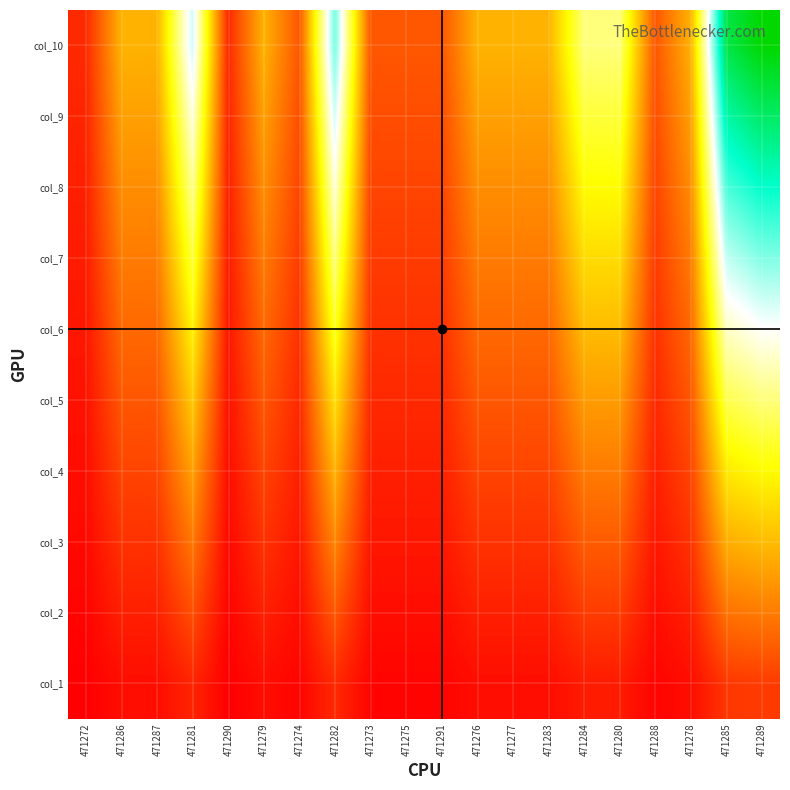

Reading left to right, list all the values displayed in this chart.

col_1: 471272=1	471286=4	471287=4	471281=9	471290=1	471279=4	471274=2	471282=10	471273=2	471275=2	471291=2	471276=4	471277=4	471283=4	471284=7	471280=7	471288=2	471278=4	471285=13	471289=14
col_2: 471272=2	471286=8	471287=8	471281=18	471290=2	471279=8	471274=4	471282=20	471273=4	471275=4	471291=4	471276=8	471277=8	471283=8	471284=14	471280=14	471288=4	471278=8	471285=26	471289=28
col_3: 471272=3	471286=12	471287=12	471281=27	471290=3	471279=12	471274=6	471282=30	471273=6	471275=6	471291=6	471276=12	471277=12	471283=12	471284=21	471280=21	471288=6	471278=12	471285=39	471289=42
col_4: 471272=4	471286=16	471287=16	471281=36	471290=4	471279=16	471274=8	471282=40	471273=8	471275=8	471291=8	471276=16	471277=16	471283=16	471284=28	471280=28	471288=8	471278=16	471285=52	471289=56
col_5: 471272=5	471286=20	471287=20	471281=45	471290=5	471279=20	471274=10	471282=50	471273=10	471275=10	471291=10	471276=20	471277=20	471283=20	471284=35	471280=35	471288=10	471278=20	471285=65	471289=70
col_6: 471272=6	471286=24	471287=24	471281=54	471290=6	471279=24	471274=12	471282=60	471273=12	471275=12	471291=12	471276=24	471277=24	471283=24	471284=42	471280=42	471288=12	471278=24	471285=78	471289=84
col_7: 471272=7	471286=28	471287=28	471281=63	471290=7	471279=28	471274=14	471282=70	471273=14	471275=14	471291=14	471276=28	471277=28	471283=28	471284=49	471280=49	471288=14	471278=28	471285=91	471289=98
col_8: 471272=8	471286=32	471287=32	471281=72	471290=8	471279=32	471274=16	471282=80	471273=16	471275=16	471291=16	471276=32	471277=32	471283=32	471284=56	471280=56	471288=16	471278=32	471285=104	471289=112
col_9: 471272=9	471286=36	471287=36	471281=81	471290=9	471279=36	471274=18	471282=90	471273=18	471275=18	471291=18	471276=36	471277=36	471283=36	471284=63	471280=63	471288=18	471278=36	471285=117	471289=126
col_10: 471272=10	471286=40	471287=40	471281=90	471290=10	471279=40	471274=20	471282=100	471273=20	471275=20	471291=20	471276=40	471277=40	471283=40	471284=70	471280=70	471288=20	471278=40	471285=130	471289=140